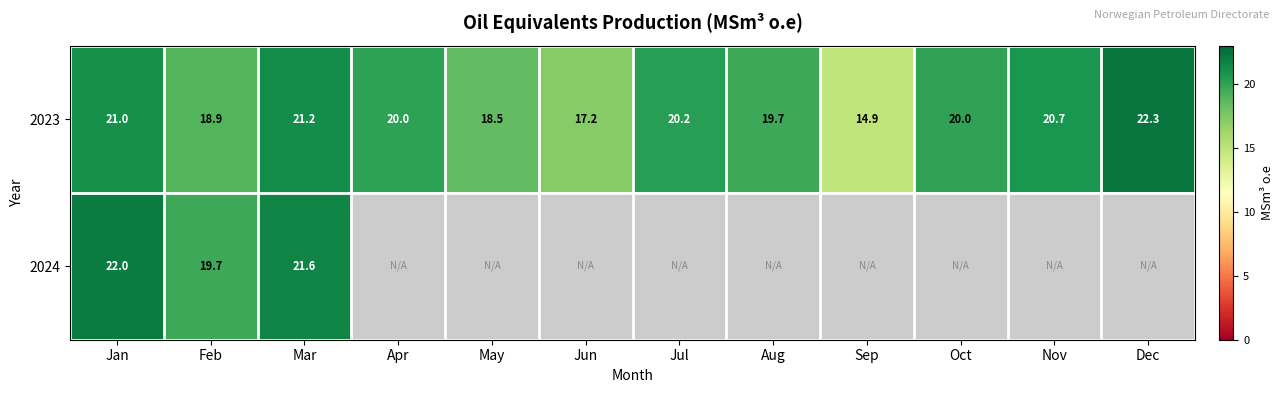

What is the maximum value shown in the chart?

22.3